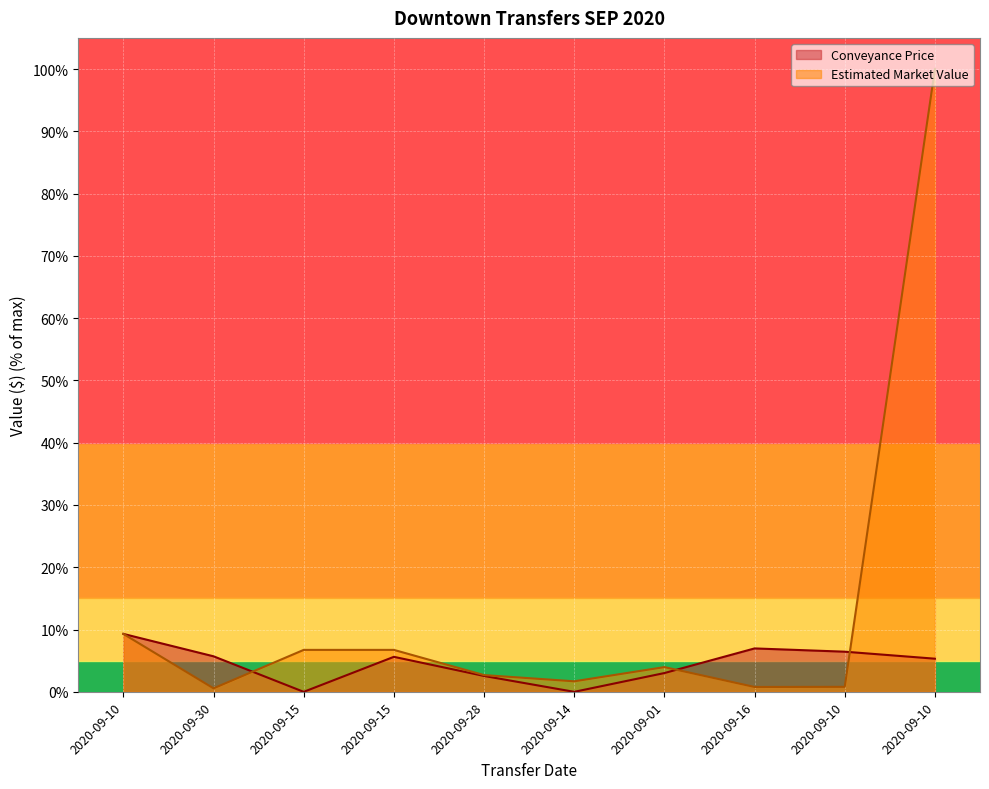

At which category does Conveyance Price reach its first local valley?

2020-09-15